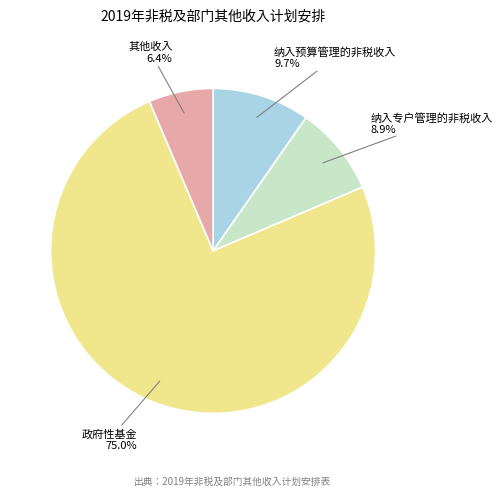

True or false: 政府性基金 accounts for 75% of the total.

True